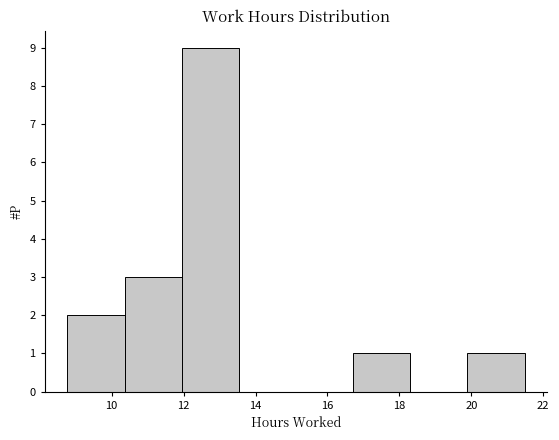

Reading left to right, list every bar in this chart as the range it spans on the x-axis followed by its height. Neither the bar edges nor the heights are printed on the chart, so give them approximately, as read against the axes.

8.8 to 10.4: 2
10.4 to 12.0: 3
12.0 to 13.6: 9
13.6 to 15.2: 0
15.2 to 16.8: 0
16.8 to 18.4: 1
18.4 to 19.8: 0
19.8 to 21.4: 1